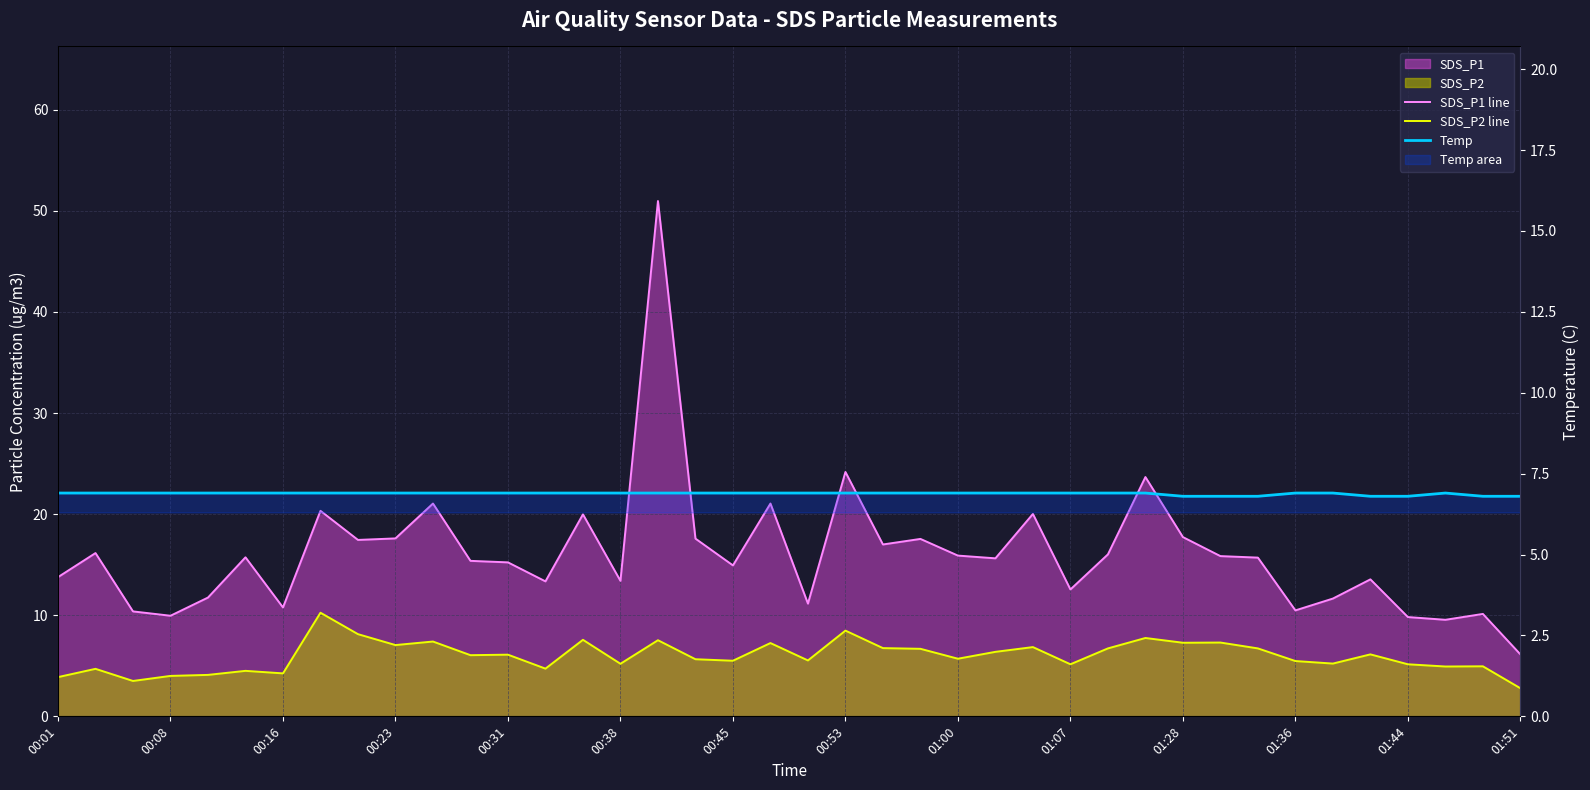

What is the total value across all series at 01:28?

31.8